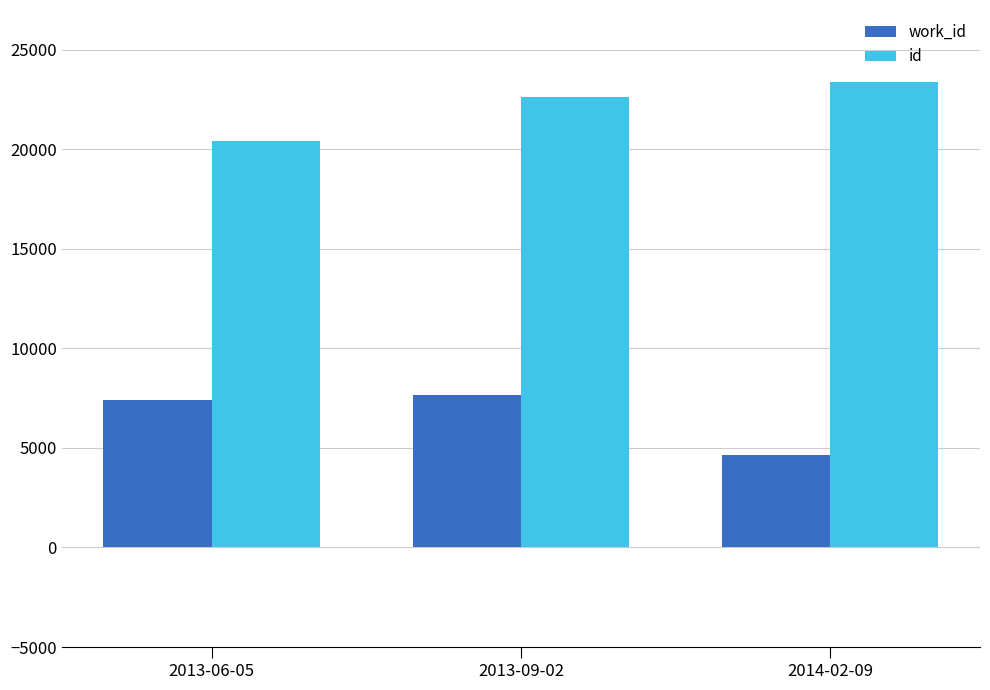

At how many categories does at least one series exceed 8680?

3